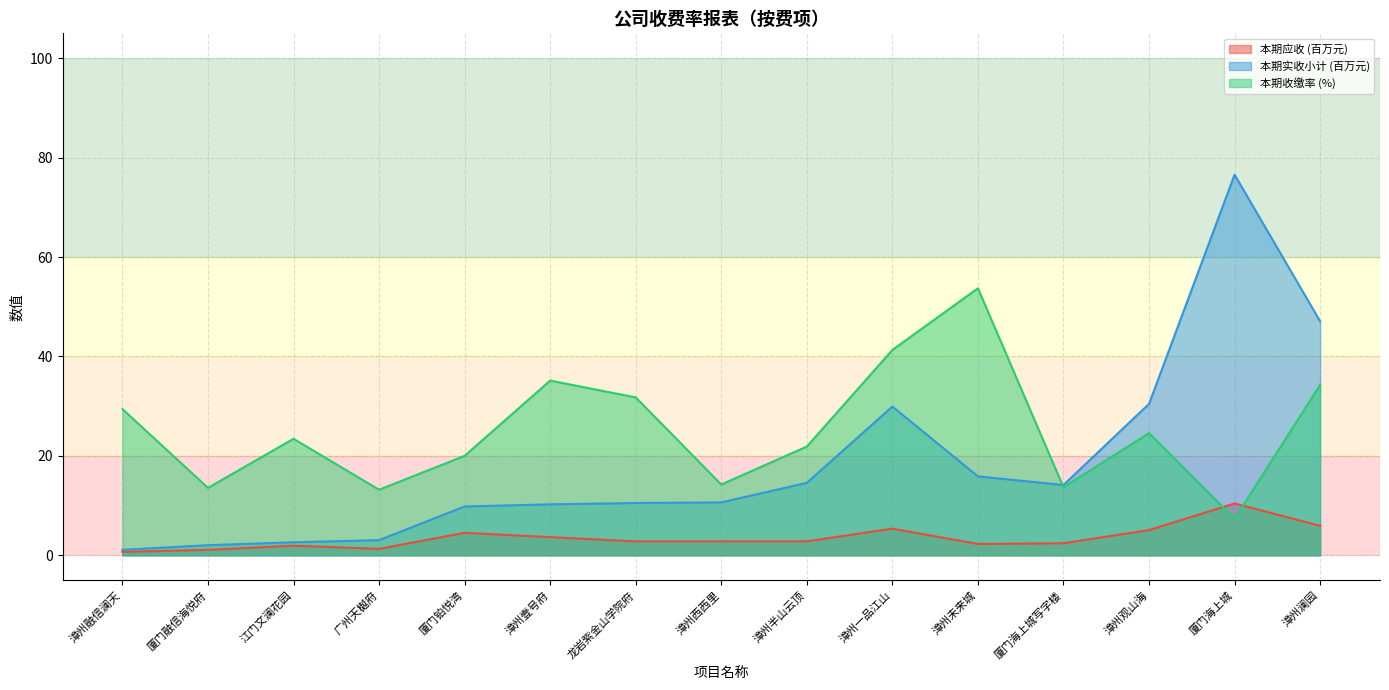

True or false: 本期收缴率 has a value of 35.1 at 漳州壹号府.

True